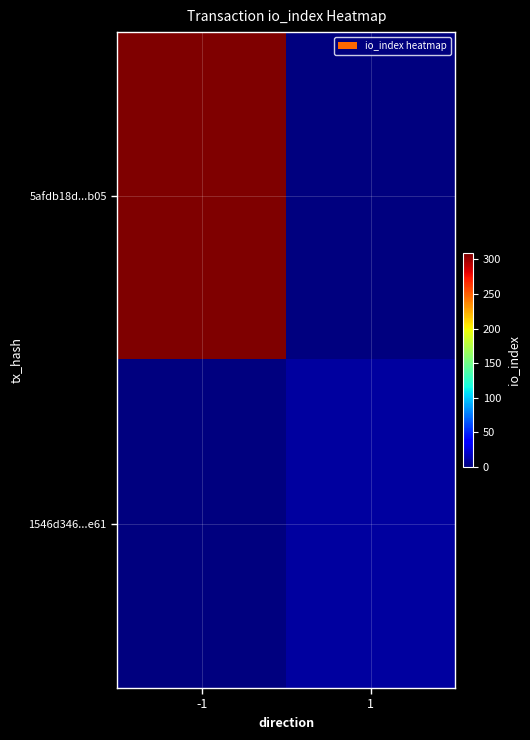

Which has a higher value, -1 or 1?

-1